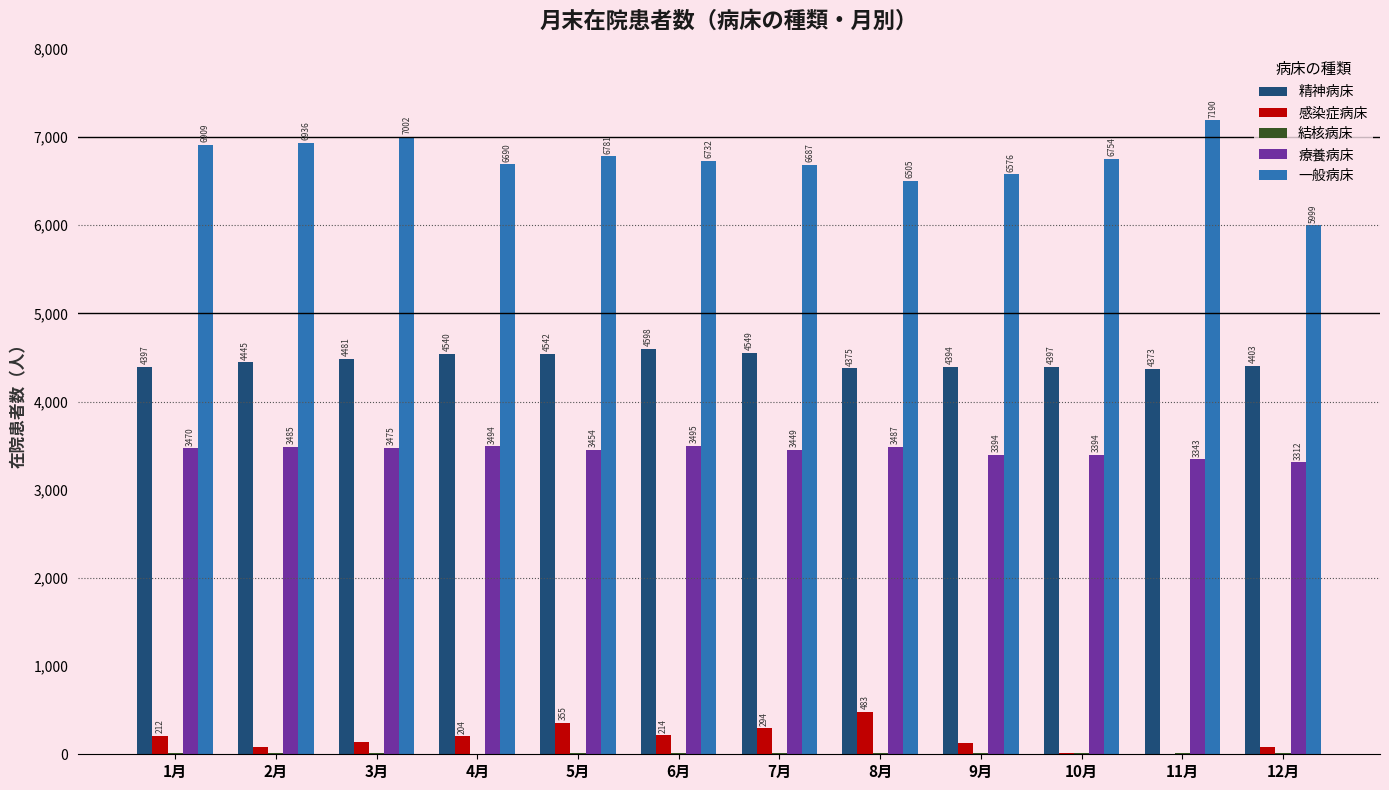

What is the sum of all 一般病床 values?

80761